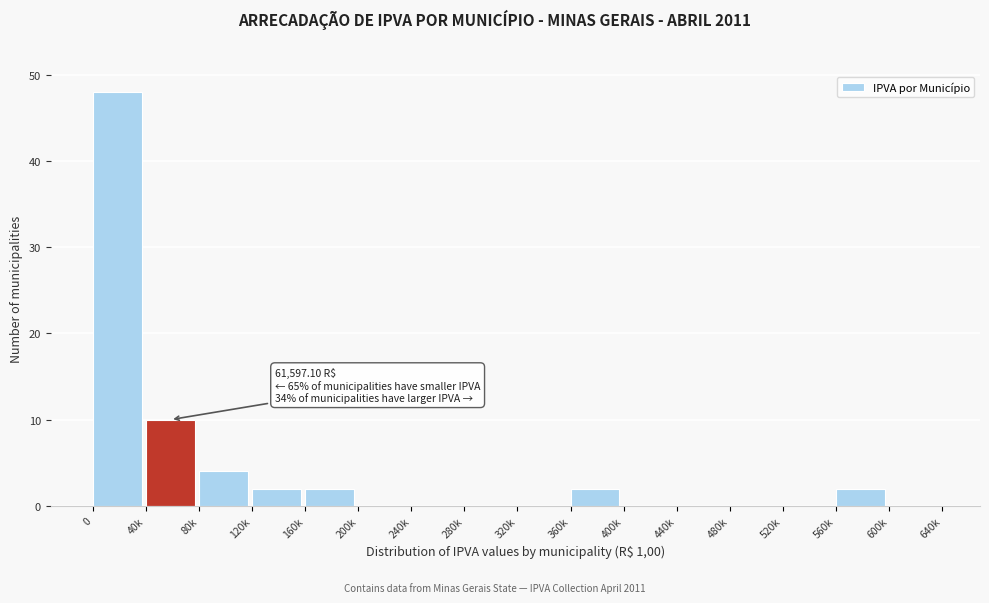

Reading left to right, list all the values displayed in this chart.

0=48	40k=10	80k=4	120k=2	160k=2	200k=0	240k=0	280k=0	320k=0	360k=2	400k=0	440k=0	480k=0	520k=0	560k=2	600k=0